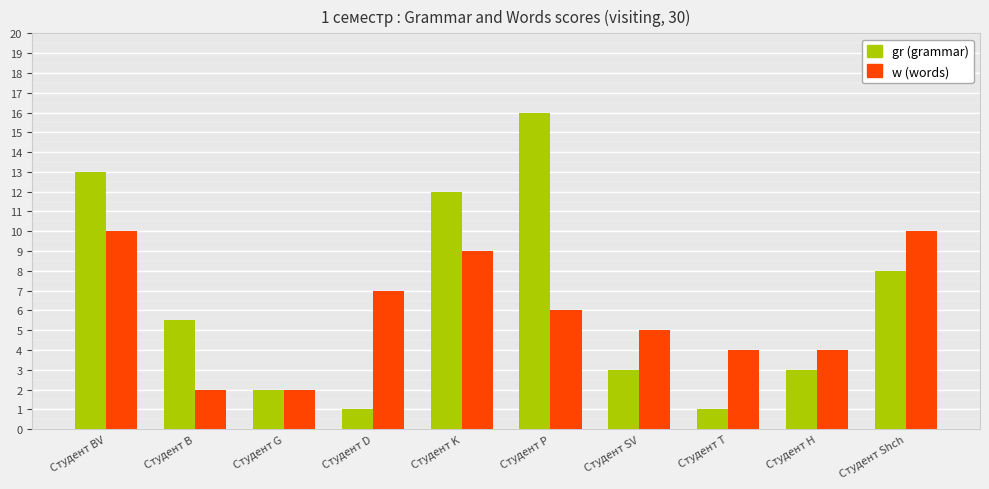

Count the w (words) values in the range 4 to 9.

6